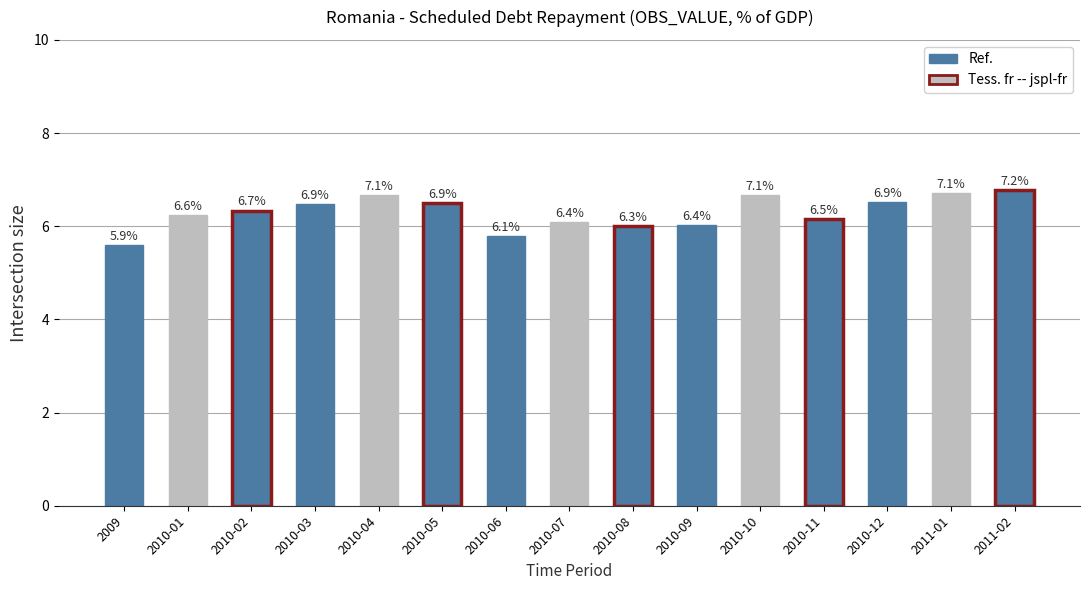

Which category has the lowest value across all series?

2009